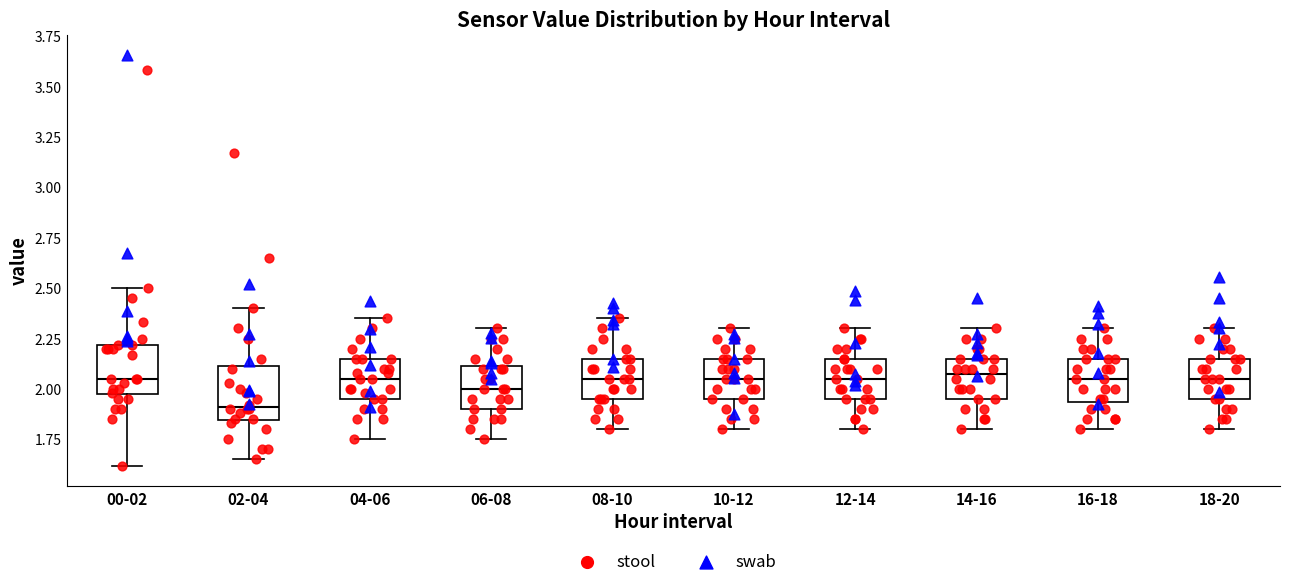

Where does the median line of the box for 00-02 sit on the y-axis? The values are not printed on the chart, so give them approximately, as read against the axis.

2.05